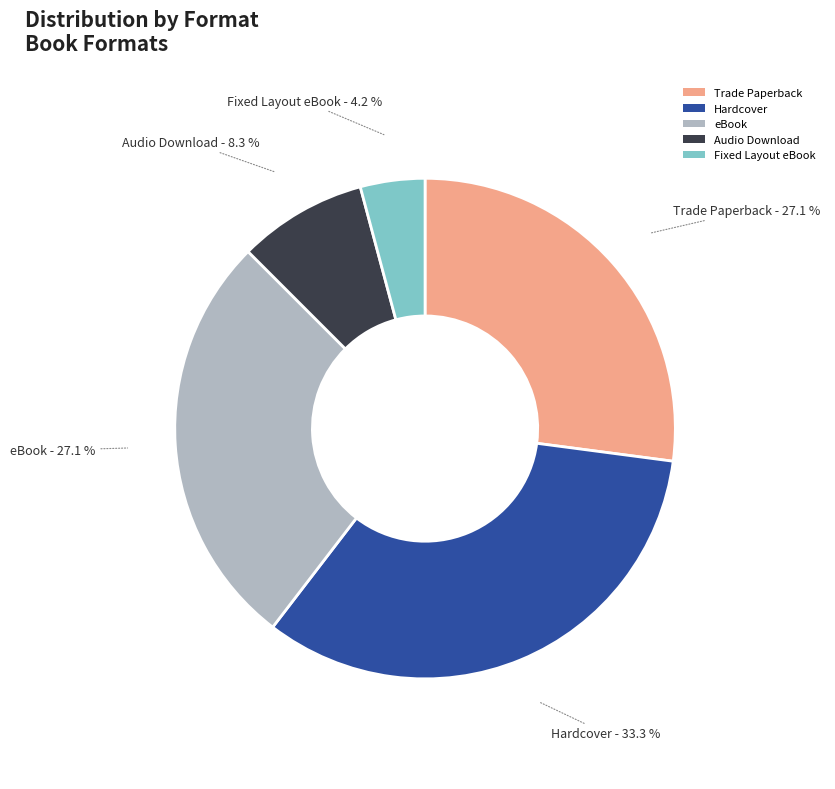

To the nearest percent, what portion does eBook represent?

27%